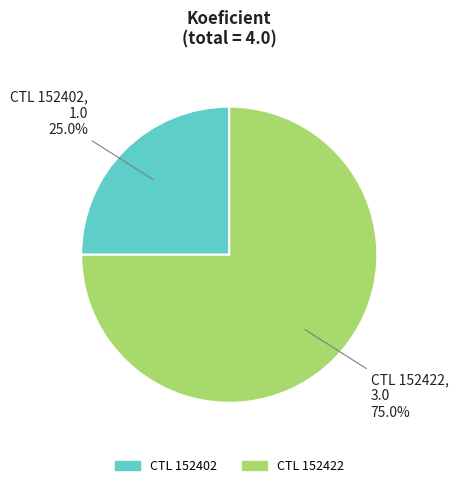

Count the number of slices in the pie.

2